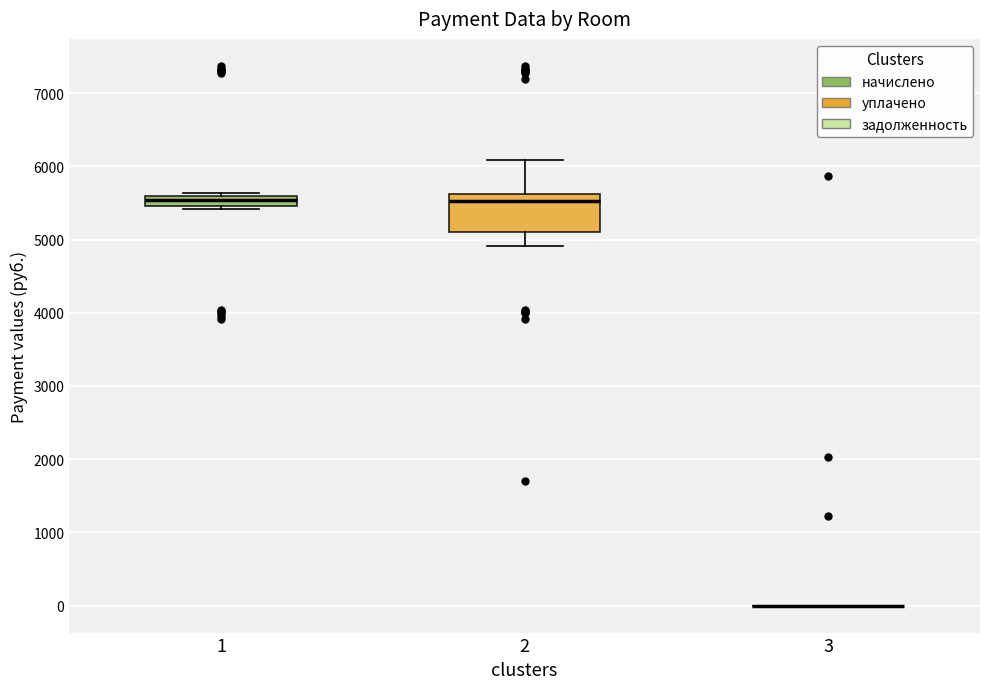

Where does the upper whisker of the box at x = 2 end on the y-axis? The values are not printed on the chart, so give them approximately, as read against the axis.

6100